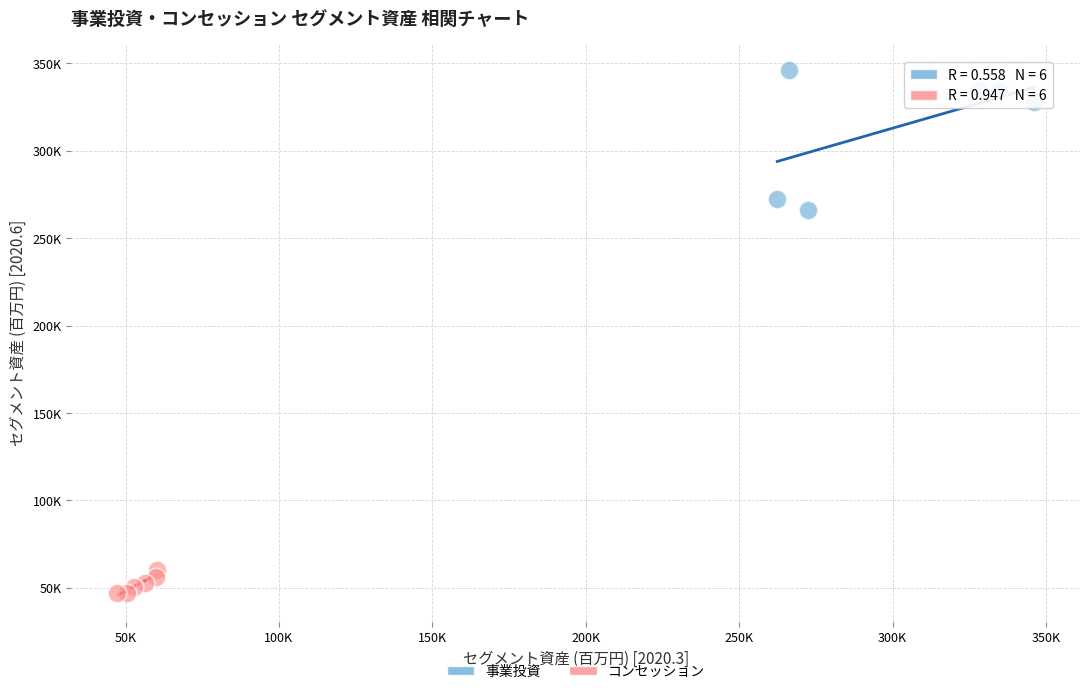

Which series has the widest spread of Y values?

事業投資